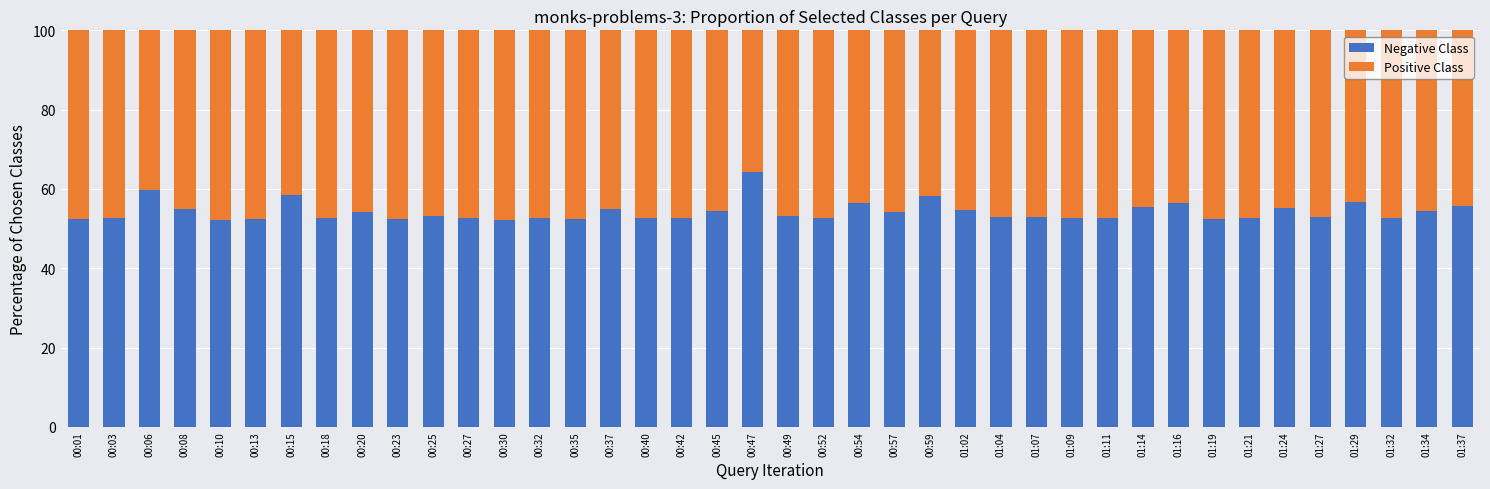

What is the difference between the maximum and minimum values in the Negative Class series?

12.2